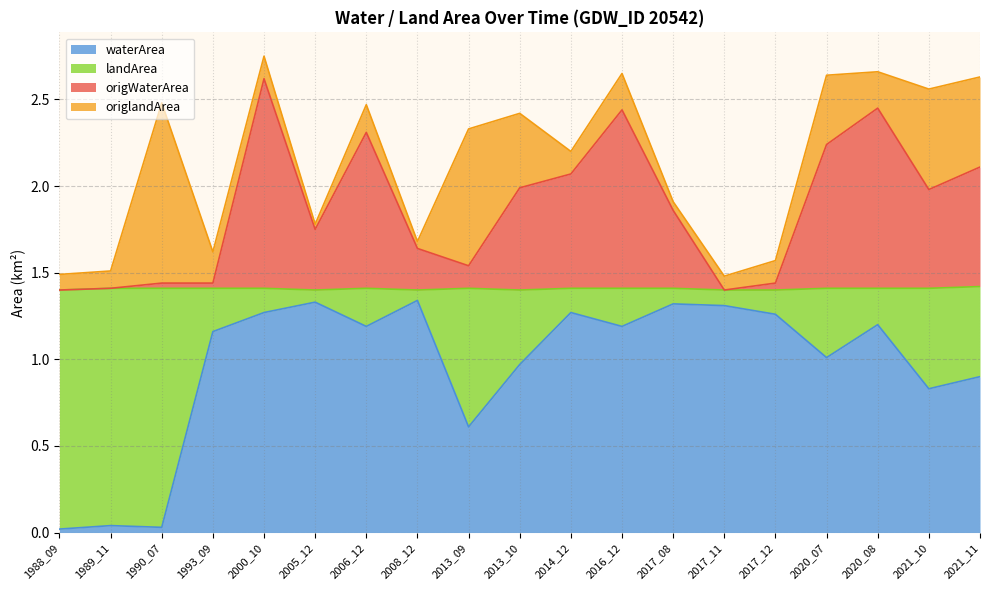

What value does the waterArea series have at 2008_12?

1.3